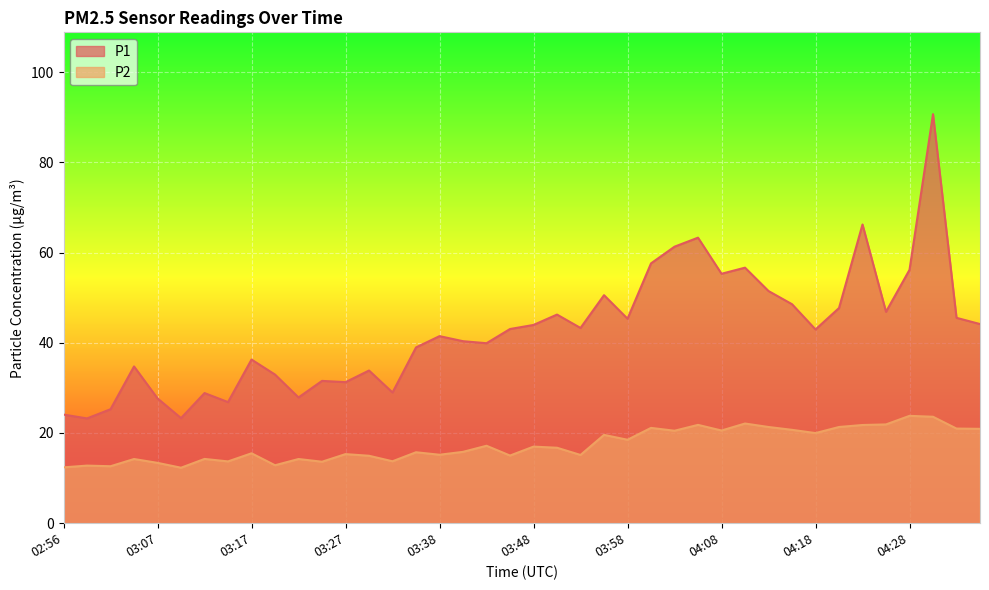

Reading right to left, what are all the values shown in this chart?

P1: 44.1	45.5	90.7	56.2	46.9	66.2	47.7	43.0	48.5	51.5	56.6	55.3	63.3	61.3	57.6	45.3	50.5	43.3	46.2	44.0	43.0	39.9	40.4	41.5	39.0	29.0	33.9	31.3	31.6	27.9	33.0	36.3	26.9	28.9	23.3	27.7	34.8	25.3	23.2	24.1
P2: 20.9	21.0	23.6	23.8	21.9	21.8	21.3	20.0	20.7	21.3	22.1	20.6	21.8	20.5	21.1	18.5	19.6	15.1	16.7	17.0	15.0	17.2	15.8	15.2	15.7	13.7	14.9	15.3	13.6	14.2	12.8	15.5	13.7	14.2	12.3	13.4	14.2	12.6	12.8	12.4